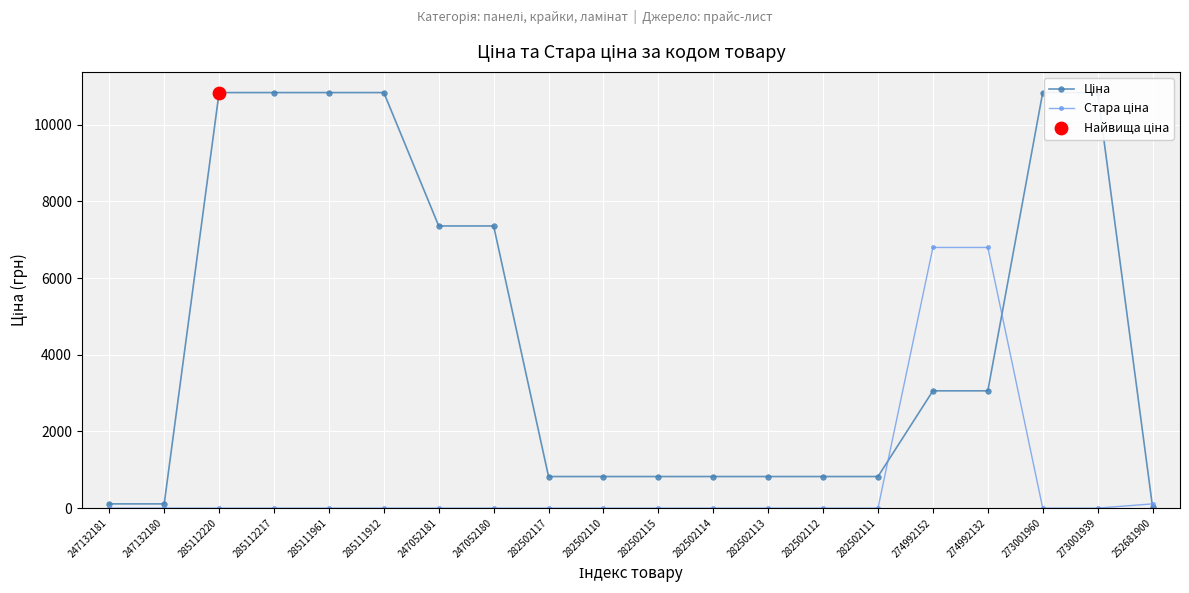

What is the total value across all series at 282502117?

823.9